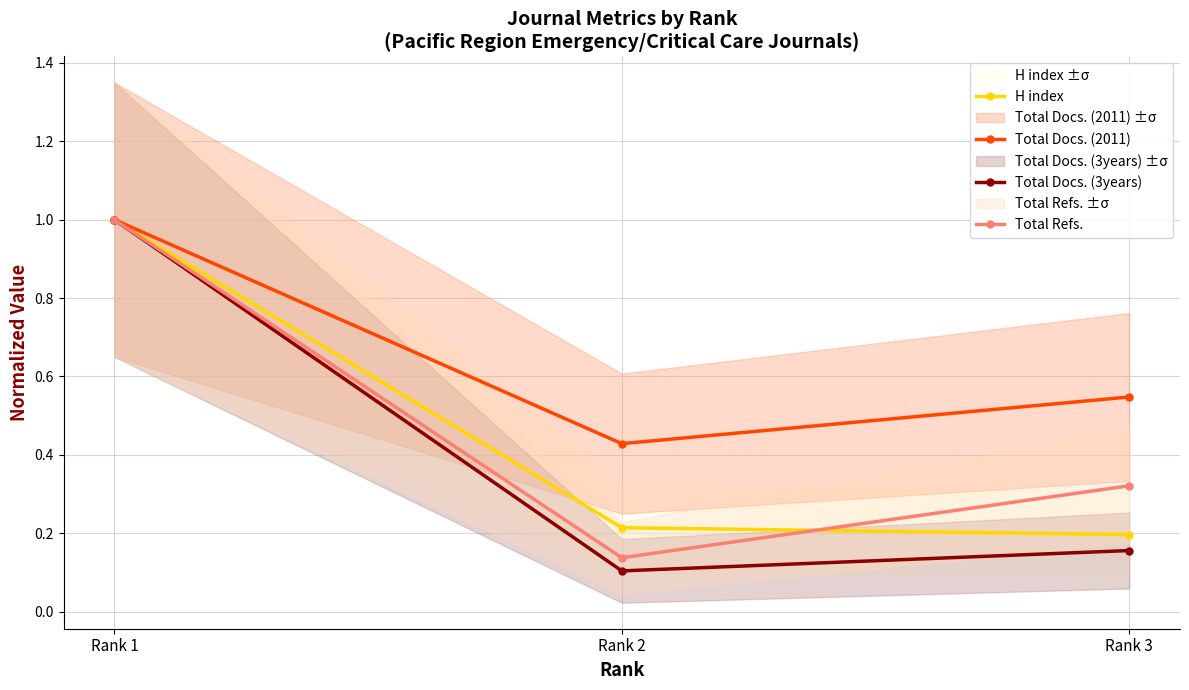

How many lines are shown in the chart?

4